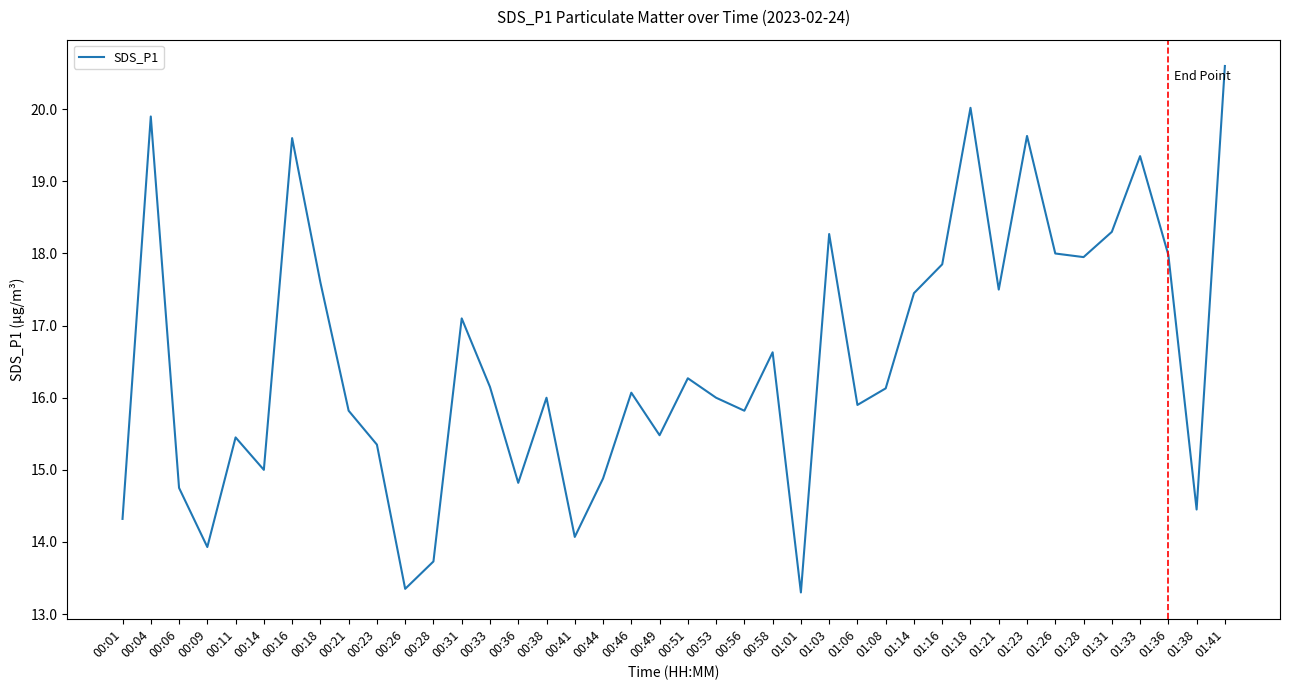

What position from the left is 00:31?

13